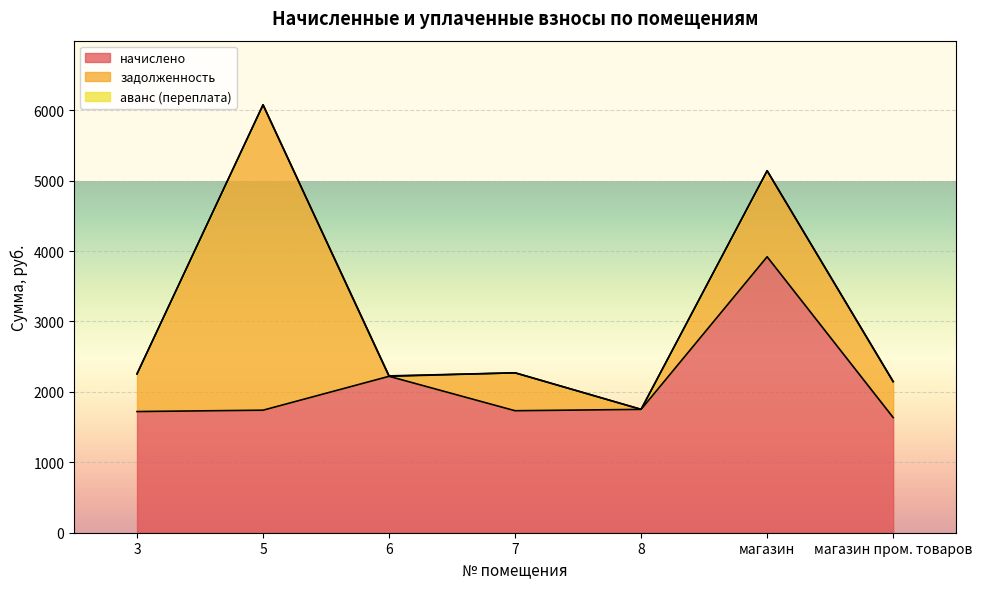

Reading right to left, transcribe all the data shown in this chart.

начислено: магазин пром. товаров=1635.8	магазин=3918.3	8=1751.3	7=1732.0	6=2220.9	5=1739.8	3=1720.5
задолженность: магазин пром. товаров=509.9	магазин=1221.4	8=0.0	7=538.2	6=0.0	5=4335.8	3=534.6
аванс (переплата): магазин пром. товаров=0.0	магазин=0.0	8=0.0	7=0.0	6=6.1	5=0.0	3=0.0